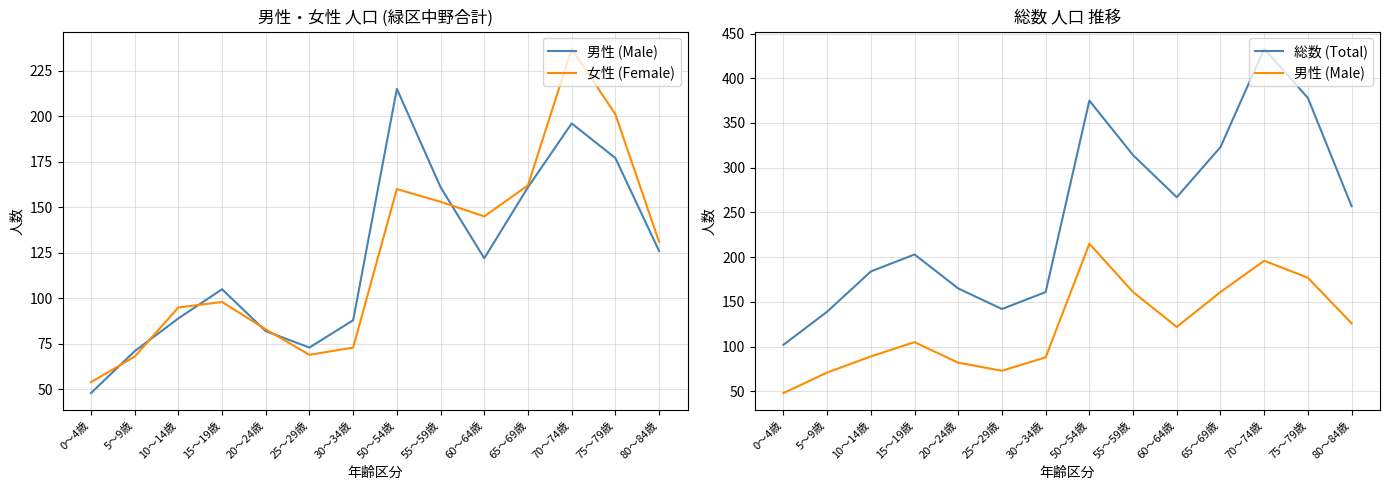

What are all the series names shown in the legend?

男性 (Male), 女性 (Female), 総数 (Total)